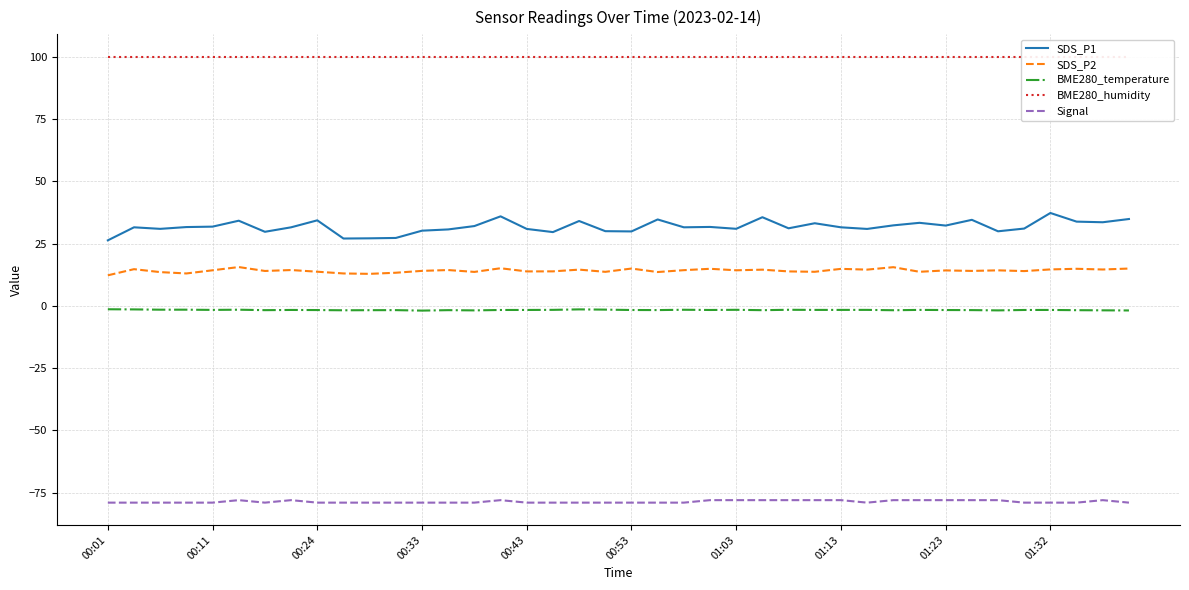

What position from the left is 10?

11